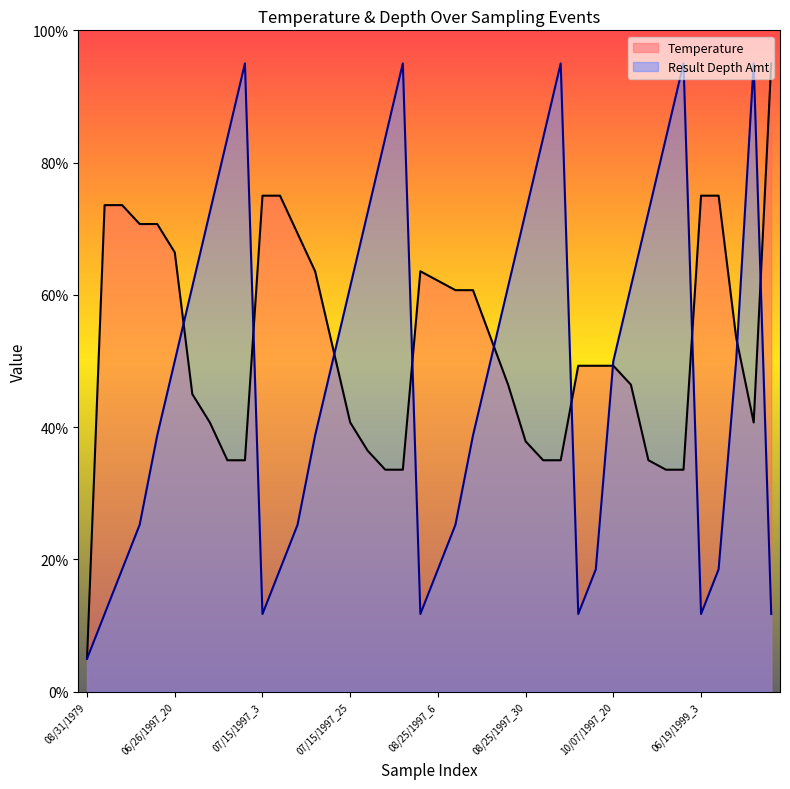

Rank the series at 06/26/1997_9 from lowest to highest value.

Result Depth Amt, Temperature